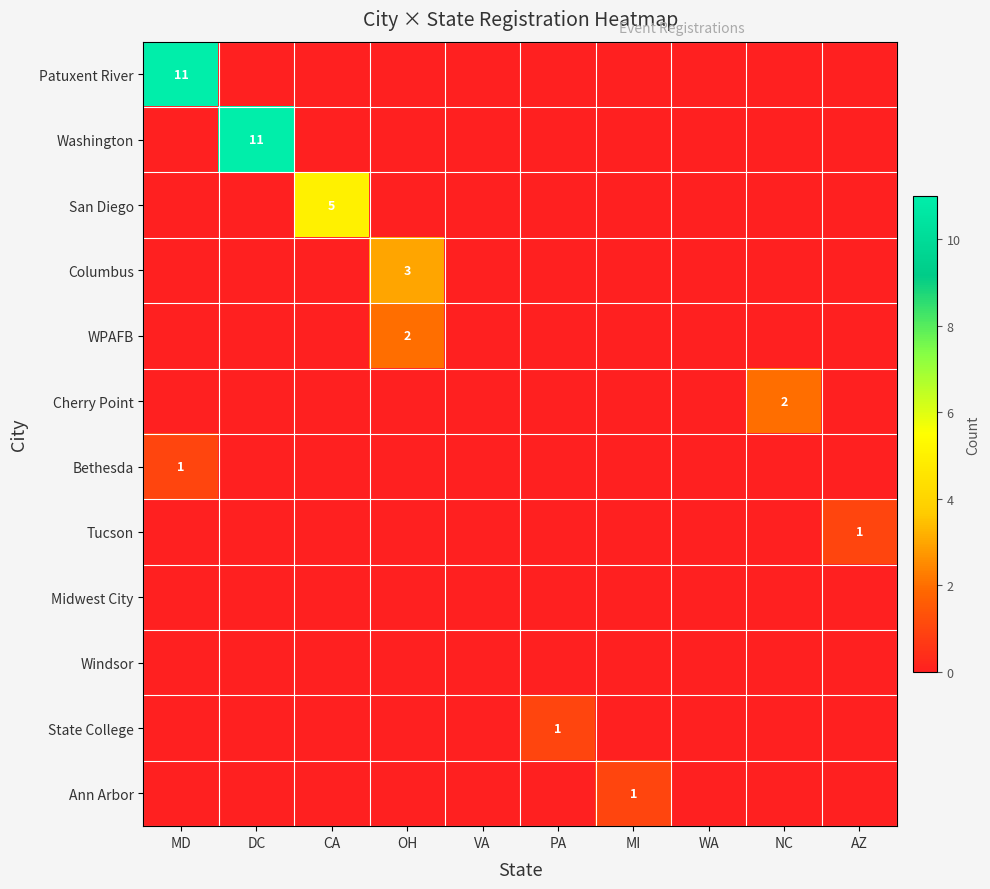

At how many categories does at least one series exceed 4?

3